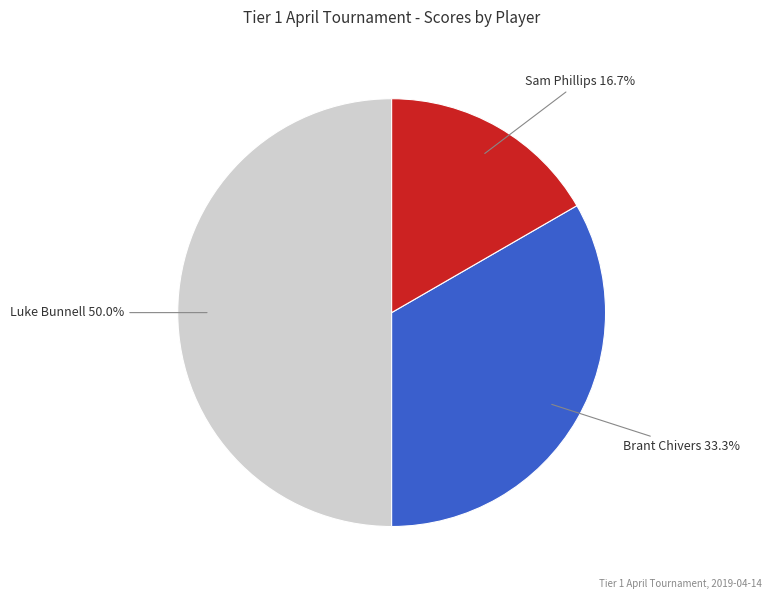

Does any single category account for the majority?

No